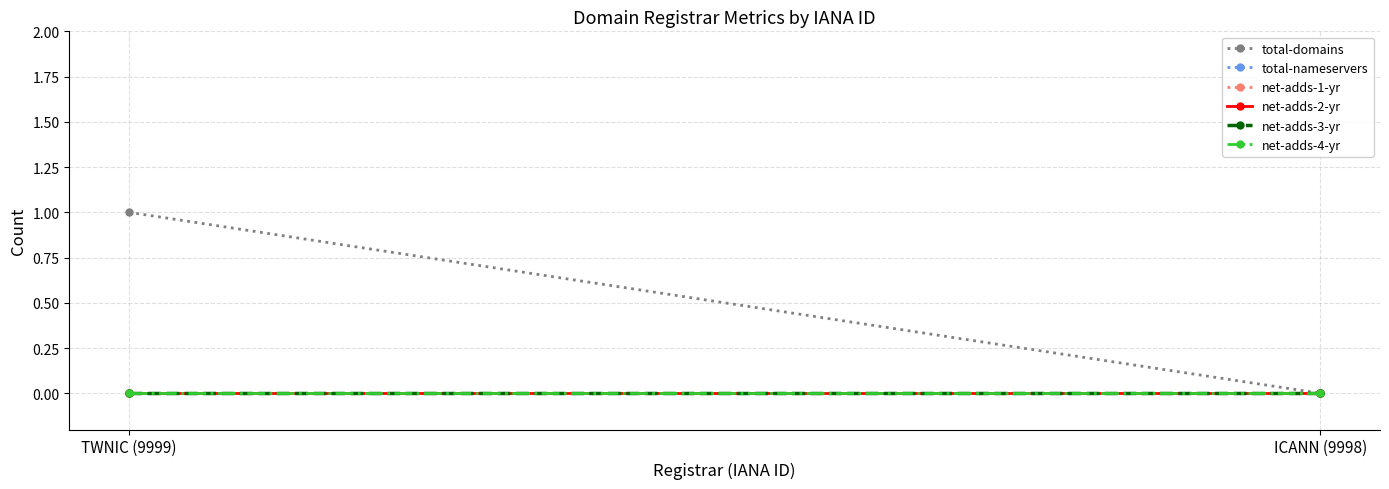

At which label is total-domains closest to 0?

ICANN (9998)